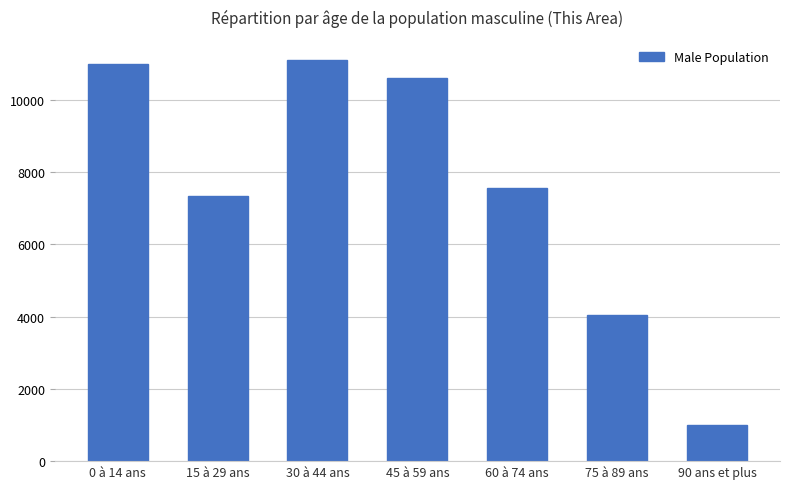

The value at 90 ans et plus is 1010. True or false?

True